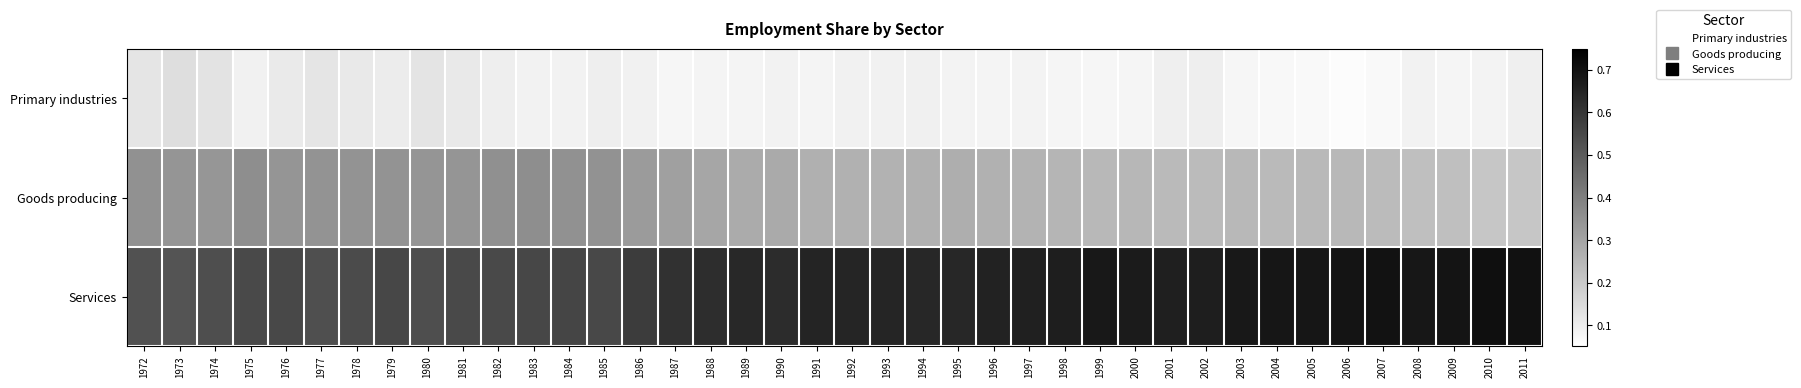

Which has a higher value, 1993 or 1989?

1993